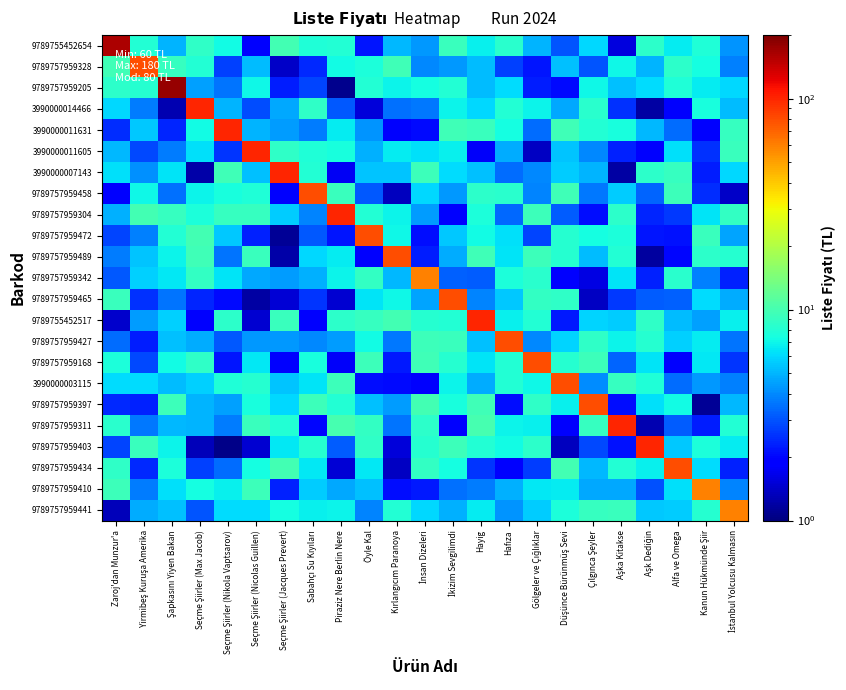

Reading left to right, extract all data points from this chart.

9789755452654: Zaroj'dan Munzur'a=160.0	Yirmibeş Kuruşa Amerika=8.0	Şapkasını Yiyen Bakan=4.9	Seçme Şiirler (Max Jacob)=8.7	Seçme Şiirler (Nikola Vaptsarov)=7.3	Seçme Şiirler (Nicolas Guillen)=1.8	Seçme Şiirler (Jacques Prevert)=9.8	Sabahçı Su Kıyıları=7.9	Piraziz Nere Berlin Nere=8.1	Öyle Kal=2.2	Kırlangıcım Paranoya=5.1	İnsan Dizeleri=4.3	İkizim Sevgilimdi=9.3	Hayig=6.8	Hafıza=8.4	Gölgeler ve Çığlıklar=5.0	Düşünce Bürünmüş Sevi=3.0	Çılgınca Şeyler=6.0	Aşka Kitakse=1.6	Aşk Dediğin=8.4	Alfa ve Omega=6.7	Kanun Hükmünde Şiir=7.8	İstanbul Yolcusu Kalmasın=4.2
9789757959328: Zaroj'dan Munzur'a=9.7	Yirmibeş Kuruşa Amerika=80.0	Şapkasını Yiyen Bakan=9.0	Seçme Şiirler (Max Jacob)=8.0	Seçme Şiirler (Nikola Vaptsarov)=2.8	Seçme Şiirler (Nicolas Guillen)=5.2	Seçme Şiirler (Jacques Prevert)=1.4	Sabahçı Su Kıyıları=2.4	Piraziz Nere Berlin Nere=7.1	Öyle Kal=7.7	Kırlangıcım Paranoya=9.7	İnsan Dizeleri=3.9	İkizim Sevgilimdi=4.3	Hayig=5.2	Hafıza=2.7	Gölgeler ve Çığlıklar=2.2	Düşünce Bürünmüş Sevi=5.3	Çılgınca Şeyler=3.0	Aşka Kitakse=7.0	Aşk Dediğin=4.9	Alfa ve Omega=8.5	Kanun Hükmünde Şiir=7.3	İstanbul Yolcusu Kalmasın=3.8
9789757959205: Zaroj'dan Munzur'a=8.5	Yirmibeş Kuruşa Amerika=8.2	Şapkasını Yiyen Bakan=180.0	Seçme Şiirler (Max Jacob)=4.5	Seçme Şiirler (Nikola Vaptsarov)=3.6	Seçme Şiirler (Nicolas Guillen)=7.1	Seçme Şiirler (Jacques Prevert)=2.3	Sabahçı Su Kıyıları=2.8	Piraziz Nere Berlin Nere=1.1	Öyle Kal=8.1	Kırlangıcım Paranoya=7.0	İnsan Dizeleri=7.3	İkizim Sevgilimdi=8.0	Hayig=5.1	Hafıza=6.1	Gölgeler ve Çığlıklar=2.3	Düşünce Bürünmüş Sevi=2.0	Çılgınca Şeyler=7.0	Aşka Kitakse=5.2	Aşk Dediğin=6.1	Alfa ve Omega=7.9	Kanun Hükmünde Şiir=6.7	İstanbul Yolcusu Kalmasın=6.0
3990000014466: Zaroj'dan Munzur'a=6.0	Yirmibeş Kuruşa Amerika=3.7	Şapkasını Yiyen Bakan=1.3	Seçme Şiirler (Max Jacob)=100.0	Seçme Şiirler (Nikola Vaptsarov)=4.9	Seçme Şiirler (Nicolas Guillen)=2.9	Seçme Şiirler (Jacques Prevert)=4.7	Sabahçı Su Kıyıları=8.7	Piraziz Nere Berlin Nere=3.1	Öyle Kal=1.5	Kırlangıcım Paranoya=3.5	İnsan Dizeleri=3.6	İkizim Sevgilimdi=7.0	Hayig=6.0	Hafıza=8.1	Gölgeler ve Çığlıklar=7.0	Düşünce Bürünmüş Sevi=4.7	Çılgınca Şeyler=8.3	Aşka Kitakse=2.5	Aşk Dediğin=1.2	Alfa ve Omega=1.8	Kanun Hükmünde Şiir=7.5	İstanbul Yolcusu Kalmasın=5.2
3990000011631: Zaroj'dan Munzur'a=2.5	Yirmibeş Kuruşa Amerika=5.5	Şapkasını Yiyen Bakan=2.4	Seçme Şiirler (Max Jacob)=7.3	Seçme Şiirler (Nikola Vaptsarov)=100.0	Seçme Şiirler (Nicolas Guillen)=5.0	Seçme Şiirler (Jacques Prevert)=4.4	Sabahçı Su Kıyıları=3.7	Piraziz Nere Berlin Nere=6.7	Öyle Kal=4.3	Kırlangıcım Paranoya=1.8	İnsan Dizeleri=2.1	İkizim Sevgilimdi=9.7	Hayig=9.2	Hafıza=7.3	Gölgeler ve Çığlıklar=3.4	Düşünce Bürünmüş Sevi=9.7	Çılgınca Şeyler=8.0	Aşka Kitakse=7.5	Aşk Dediğin=5.0	Alfa ve Omega=3.5	Kanun Hükmünde Şiir=1.9	İstanbul Yolcusu Kalmasın=9.1
3990000011605: Zaroj'dan Munzur'a=5.1	Yirmibeş Kuruşa Amerika=2.8	Şapkasını Yiyen Bakan=3.8	Seçme Şiirler (Max Jacob)=6.2	Seçme Şiirler (Nikola Vaptsarov)=2.6	Seçme Şiirler (Nicolas Guillen)=100.0	Seçme Şiirler (Jacques Prevert)=8.7	Sabahçı Su Kıyıları=7.8	Piraziz Nere Berlin Nere=7.5	Öyle Kal=4.9	Kırlangıcım Paranoya=6.6	İnsan Dizeleri=6.3	İkizim Sevgilimdi=6.8	Hayig=1.8	Hafıza=4.7	Gölgeler ve Çığlıklar=1.4	Düşünce Bürünmüş Sevi=5.4	Çılgınca Şeyler=4.0	Aşka Kitakse=2.3	Aşk Dediğin=1.9	Alfa ve Omega=6.3	Kanun Hükmünde Şiir=2.5	İstanbul Yolcusu Kalmasın=9.3
3990000007143: Zaroj'dan Munzur'a=6.2	Yirmibeş Kuruşa Amerika=4.1	Şapkasını Yiyen Bakan=6.3	Seçme Şiirler (Max Jacob)=1.2	Seçme Şiirler (Nikola Vaptsarov)=9.6	Seçme Şiirler (Nicolas Guillen)=5.3	Seçme Şiirler (Jacques Prevert)=100.0	Sabahçı Su Kıyıları=8.0	Piraziz Nere Berlin Nere=1.7	Öyle Kal=5.4	Kırlangıcım Paranoya=5.4	İnsan Dizeleri=9.4	İkizim Sevgilimdi=6.1	Hayig=5.3	Hafıza=3.4	Gölgeler ve Çığlıklar=4.0	Düşünce Bürünmüş Sevi=5.7	Çılgınca Şeyler=5.0	Aşka Kitakse=1.2	Aşk Dediğin=8.4	Alfa ve Omega=9.1	Kanun Hükmünde Şiir=2.3	İstanbul Yolcusu Kalmasın=6.0
9789757959458: Zaroj'dan Munzur'a=2.0	Yirmibeş Kuruşa Amerika=7.1	Şapkasını Yiyen Bakan=3.5	Seçme Şiirler (Max Jacob)=6.9	Seçme Şiirler (Nikola Vaptsarov)=7.5	Seçme Şiirler (Nicolas Guillen)=7.9	Seçme Şiirler (Jacques Prevert)=2.0	Sabahçı Su Kıyıları=80.0	Piraziz Nere Berlin Nere=9.2	Öyle Kal=3.1	Kırlangıcım Paranoya=1.3	İnsan Dizeleri=6.0	İkizim Sevgilimdi=4.3	Hayig=8.5	Hafıza=8.3	Gölgeler ve Çığlıklar=3.9	Düşünce Bürünmüş Sevi=9.6	Çılgınca Şeyler=3.6	Aşka Kitakse=5.6	Aşk Dediğin=3.3	Alfa ve Omega=9.4	Kanun Hükmünde Şiir=2.5	İstanbul Yolcusu Kalmasın=1.4
9789757959304: Zaroj'dan Munzur'a=4.9	Yirmibeş Kuruşa Amerika=9.9	Şapkasını Yiyen Bakan=9.0	Seçme Şiirler (Max Jacob)=7.7	Seçme Şiirler (Nikola Vaptsarov)=9.0	Seçme Şiirler (Nicolas Guillen)=9.0	Seçme Şiirler (Jacques Prevert)=5.7	Sabahçı Su Kıyıları=3.8	Piraziz Nere Berlin Nere=100.0	Öyle Kal=7.9	Kırlangıcım Paranoya=7.0	İnsan Dizeleri=4.4	İkizim Sevgilimdi=1.9	Hayig=7.7	Hafıza=3.4	Gölgeler ve Çığlıklar=9.4	Düşünce Bürünmüş Sevi=3.2	Çılgınca Şeyler=2.1	Aşka Kitakse=8.5	Aşk Dediğin=2.4	Alfa ve Omega=2.6	Kanun Hükmünde Şiir=6.4	İstanbul Yolcusu Kalmasın=8.9
9789757959472: Zaroj'dan Munzur'a=2.8	Yirmibeş Kuruşa Amerika=3.8	Şapkasını Yiyen Bakan=8.0	Seçme Şiirler (Max Jacob)=9.7	Seçme Şiirler (Nikola Vaptsarov)=5.5	Seçme Şiirler (Nicolas Guillen)=2.3	Seçme Şiirler (Jacques Prevert)=1.1	Sabahçı Su Kıyıları=3.1	Piraziz Nere Berlin Nere=2.2	Öyle Kal=80.0	Kırlangıcım Paranoya=7.1	İnsan Dizeleri=2.1	İkizim Sevgilimdi=5.6	Hayig=7.2	Hafıza=6.2	Gölgeler ve Çığlıklar=2.8	Düşünce Bürünmüş Sevi=8.2	Çılgınca Şeyler=7.4	Aşka Kitakse=7.7	Aşk Dediğin=2.2	Alfa ve Omega=2.1	Kanun Hükmünde Şiir=9.3	İstanbul Yolcusu Kalmasın=4.6
9789757959489: Zaroj'dan Munzur'a=3.7	Yirmibeş Kuruşa Amerika=5.4	Şapkasını Yiyen Bakan=7.0	Seçme Şiirler (Max Jacob)=9.6	Seçme Şiirler (Nikola Vaptsarov)=3.6	Seçme Şiirler (Nicolas Guillen)=9.3	Seçme Şiirler (Jacques Prevert)=1.2	Sabahçı Su Kıyıları=6.0	Piraziz Nere Berlin Nere=6.7	Öyle Kal=2.0	Kırlangıcım Paranoya=80.0	İnsan Dizeleri=2.3	İkizim Sevgilimdi=4.8	Hayig=9.7	Hafıza=6.4	Gölgeler ve Çığlıklar=9.4	Düşünce Bürünmüş Sevi=8.2	Çılgınca Şeyler=5.2	Aşka Kitakse=8.1	Aşk Dediğin=1.2	Alfa ve Omega=2.0	Kanun Hükmünde Şiir=8.5	İstanbul Yolcusu Kalmasın=8.2
9789757959342: Zaroj'dan Munzur'a=3.1	Yirmibeş Kuruşa Amerika=5.8	Şapkasını Yiyen Bakan=6.5	Seçme Şiirler (Max Jacob)=8.8	Seçme Şiirler (Nikola Vaptsarov)=6.4	Seçme Şiirler (Nicolas Guillen)=4.7	Seçme Şiirler (Jacques Prevert)=4.4	Sabahçı Su Kıyıları=4.8	Piraziz Nere Berlin Nere=6.9	Öyle Kal=8.8	Kırlangıcım Paranoya=5.1	İnsan Dizeleri=60.0	İkizim Sevgilimdi=3.2	Hayig=3.1	Hafıza=7.7	Gölgeler ve Çığlıklar=8.3	Düşünce Bürünmüş Sevi=1.9	Çılgınca Şeyler=1.6	Aşka Kitakse=6.3	Aşk Dediğin=2.3	Alfa ve Omega=8.4	Kanun Hükmünde Şiir=3.8	İstanbul Yolcusu Kalmasın=2.3
9789757959465: Zaroj'dan Munzur'a=9.3	Yirmibeş Kuruşa Amerika=2.5	Şapkasını Yiyen Bakan=3.6	Seçme Şiirler (Max Jacob)=2.4	Seçme Şiirler (Nikola Vaptsarov)=2.0	Seçme Şiirler (Nicolas Guillen)=1.2	Seçme Şiirler (Jacques Prevert)=1.5	Sabahçı Su Kıyıları=2.6	Piraziz Nere Berlin Nere=1.5	Öyle Kal=6.3	Kırlangıcım Paranoya=7.1	İnsan Dizeleri=4.5	İkizim Sevgilimdi=80.0	Hayig=3.9	Hafıza=5.5	Gölgeler ve Çığlıklar=8.9	Düşünce Bürünmüş Sevi=8.7	Çılgınca Şeyler=1.4	Aşka Kitakse=2.6	Aşk Dediğin=3.1	Alfa ve Omega=3.2	Kanun Hükmünde Şiir=6.1	İstanbul Yolcusu Kalmasın=4.7
9789755452517: Zaroj'dan Munzur'a=1.4	Yirmibeş Kuruşa Amerika=4.4	Şapkasını Yiyen Bakan=5.7	Seçme Şiirler (Max Jacob)=1.9	Seçme Şiirler (Nikola Vaptsarov)=8.5	Seçme Şiirler (Nicolas Guillen)=1.5	Seçme Şiirler (Jacques Prevert)=9.3	Sabahçı Su Kıyıları=1.9	Piraziz Nere Berlin Nere=8.6	Öyle Kal=9.1	Kırlangıcım Paranoya=9.8	İnsan Dizeleri=8.2	İkizim Sevgilimdi=8.0	Hayig=100.0	Hafıza=6.8	Gölgeler ve Çığlıklar=8.0	Düşünce Bürünmüş Sevi=2.2	Çılgınca Şeyler=5.8	Aşka Kitakse=5.6	Aşk Dediğin=8.7	Alfa ve Omega=5.2	Kanun Hükmünde Şiir=4.5	İstanbul Yolcusu Kalmasın=6.8
9789757959427: Zaroj'dan Munzur'a=3.4	Yirmibeş Kuruşa Amerika=2.3	Şapkasını Yiyen Bakan=5.3	Seçme Şiirler (Max Jacob)=4.8	Seçme Şiirler (Nikola Vaptsarov)=3.1	Seçme Şiirler (Nicolas Guillen)=4.3	Seçme Şiirler (Jacques Prevert)=4.3	Sabahçı Su Kıyıları=3.9	Piraziz Nere Berlin Nere=4.4	Öyle Kal=7.2	Kırlangıcım Paranoya=3.7	İnsan Dizeleri=9.5	İkizim Sevgilimdi=9.2	Hayig=5.3	Hafıza=80.0	Gölgeler ve Çığlıklar=4.0	Düşünce Bürünmüş Sevi=5.8	Çılgınca Şeyler=8.6	Aşka Kitakse=6.9	Aşk Dediğin=8.2	Alfa ve Omega=5.8	Kanun Hükmünde Şiir=6.7	İstanbul Yolcusu Kalmasın=3.6
9789757959168: Zaroj'dan Munzur'a=7.6	Yirmibeş Kuruşa Amerika=2.8	Şapkasını Yiyen Bakan=7.3	Seçme Şiirler (Max Jacob)=8.7	Seçme Şiirler (Nikola Vaptsarov)=2.2	Seçme Şiirler (Nicolas Guillen)=6.5	Seçme Şiirler (Jacques Prevert)=1.9	Sabahçı Su Kıyıları=7.5	Piraziz Nere Berlin Nere=1.8	Öyle Kal=9.4	Kırlangıcım Paranoya=2.2	İnsan Dizeleri=9.6	İkizim Sevgilimdi=8.2	Hayig=6.3	Hafıza=8.0	Gölgeler ve Çığlıklar=80.0	Düşünce Bürünmüş Sevi=8.2	Çılgınca Şeyler=9.5	Aşka Kitakse=3.3	Aşk Dediğin=6.3	Alfa ve Omega=1.9	Kanun Hükmünde Şiir=6.5	İstanbul Yolcusu Kalmasın=2.5
3990000003115: Zaroj'dan Munzur'a=6.1	Yirmibeş Kuruşa Amerika=6.2	Şapkasını Yiyen Bakan=5.2	Seçme Şiirler (Max Jacob)=5.7	Seçme Şiirler (Nikola Vaptsarov)=7.9	Seçme Şiirler (Nicolas Guillen)=8.2	Seçme Şiirler (Jacques Prevert)=5.4	Sabahçı Su Kıyıları=6.4	Piraziz Nere Berlin Nere=9.4	Öyle Kal=2.1	Kırlangıcım Paranoya=2.1	İnsan Dizeleri=1.8	İkizim Sevgilimdi=6.9	Hayig=4.8	Hafıza=8.0	Gölgeler ve Çığlıklar=7.0	Düşünce Bürünmüş Sevi=80.0	Çılgınca Şeyler=4.0	Aşka Kitakse=9.1	Aşk Dediğin=7.9	Alfa ve Omega=3.4	Kanun Hükmünde Şiir=4.3	İstanbul Yolcusu Kalmasın=3.8
9789757959397: Zaroj'dan Munzur'a=2.4	Yirmibeş Kuruşa Amerika=2.3	Şapkasını Yiyen Bakan=9.4	Seçme Şiirler (Max Jacob)=4.9	Seçme Şiirler (Nikola Vaptsarov)=4.4	Seçme Şiirler (Nicolas Guillen)=7.6	Seçme Şiirler (Jacques Prevert)=6.0	Sabahçı Su Kıyıları=9.4	Piraziz Nere Berlin Nere=8.0	Öyle Kal=5.3	Kırlangıcım Paranoya=4.4	İnsan Dizeleri=9.9	İkizim Sevgilimdi=7.5	Hayig=9.6	Hafıza=2.1	Gölgeler ve Çığlıklar=8.7	Düşünce Bürünmüş Sevi=6.7	Çılgınca Şeyler=80.0	Aşka Kitakse=2.1	Aşk Dediğin=6.3	Alfa ve Omega=7.2	Kanun Hükmünde Şiir=1.1	İstanbul Yolcusu Kalmasın=5.1
9789757959311: Zaroj'dan Munzur'a=8.4	Yirmibeş Kuruşa Amerika=3.7	Şapkasını Yiyen Bakan=5.1	Seçme Şiirler (Max Jacob)=5.0	Seçme Şiirler (Nikola Vaptsarov)=3.7	Seçme Şiirler (Nicolas Guillen)=9.3	Seçme Şiirler (Jacques Prevert)=8.0	Sabahçı Su Kıyıları=2.0	Piraziz Nere Berlin Nere=10.0	Öyle Kal=8.9	Kırlangıcım Paranoya=3.6	İnsan Dizeleri=8.5	İkizim Sevgilimdi=2.0	Hayig=10.0	Hafıza=7.0	Gölgeler ve Çığlıklar=6.9	Düşünce Bürünmüş Sevi=1.8	Çılgınca Şeyler=9.1	Aşka Kitakse=100.0	Aşk Dediğin=1.3	Alfa ve Omega=3.2	Kanun Hükmünde Şiir=2.3	İstanbul Yolcusu Kalmasın=8.0
9789757959403: Zaroj'dan Munzur'a=2.8	Yirmibeş Kuruşa Amerika=9.2	Şapkasını Yiyen Bakan=6.9	Seçme Şiirler (Max Jacob)=1.3	Seçme Şiirler (Nikola Vaptsarov)=1.0	Seçme Şiirler (Nicolas Guillen)=1.5	Seçme Şiirler (Jacques Prevert)=6.5	Sabahçı Su Kıyıları=8.2	Piraziz Nere Berlin Nere=3.1	Öyle Kal=8.6	Kırlangıcım Paranoya=1.5	İnsan Dizeleri=8.2	İkizim Sevgilimdi=9.4	Hayig=7.9	Hafıza=7.3	Gölgeler ve Çığlıklar=8.5	Düşünce Bürünmüş Sevi=1.4	Çılgınca Şeyler=2.8	Aşka Kitakse=2.1	Aşk Dediğin=100.0	Alfa ve Omega=5.5	Kanun Hükmünde Şiir=7.7	İstanbul Yolcusu Kalmasın=6.7
9789757959434: Zaroj'dan Munzur'a=8.7	Yirmibeş Kuruşa Amerika=2.4	Şapkasını Yiyen Bakan=7.6	Seçme Şiirler (Max Jacob)=2.7	Seçme Şiirler (Nikola Vaptsarov)=3.4	Seçme Şiirler (Nicolas Guillen)=7.4	Seçme Şiirler (Jacques Prevert)=9.8	Sabahçı Su Kıyıları=6.5	Piraziz Nere Berlin Nere=1.5	Öyle Kal=6.5	Kırlangıcım Paranoya=1.4	İnsan Dizeleri=9.0	İkizim Sevgilimdi=7.4	Hayig=2.6	Hafıza=1.8	Gölgeler ve Çığlıklar=2.7	Düşünce Bürünmüş Sevi=9.8	Çılgınca Şeyler=5.1	Aşka Kitakse=8.1	Aşk Dediğin=6.7	Alfa ve Omega=80.0	Kanun Hükmünde Şiir=6.2	İstanbul Yolcusu Kalmasın=2.3
9789757959410: Zaroj'dan Munzur'a=9.5	Yirmibeş Kuruşa Amerika=3.7	Şapkasını Yiyen Bakan=6.2	Seçme Şiirler (Max Jacob)=7.3	Seçme Şiirler (Nikola Vaptsarov)=6.8	Seçme Şiirler (Nicolas Guillen)=9.5	Seçme Şiirler (Jacques Prevert)=2.3	Sabahçı Su Kıyıları=5.6	Piraziz Nere Berlin Nere=4.6	Öyle Kal=5.3	Kırlangıcım Paranoya=2.1	İnsan Dizeleri=2.2	İkizim Sevgilimdi=3.5	Hayig=3.7	Hafıza=4.9	Gölgeler ve Çığlıklar=6.5	Düşünce Bürünmüş Sevi=6.7	Çılgınca Şeyler=4.7	Aşka Kitakse=4.7	Aşk Dediğin=3.0	Alfa ve Omega=6.3	Kanun Hükmünde Şiir=60.0	İstanbul Yolcusu Kalmasın=3.9
9789757959441: Zaroj'dan Munzur'a=1.3	Yirmibeş Kuruşa Amerika=4.8	Şapkasını Yiyen Bakan=5.3	Seçme Şiirler (Max Jacob)=3.0	Seçme Şiirler (Nikola Vaptsarov)=6.2	Seçme Şiirler (Nicolas Guillen)=6.1	Seçme Şiirler (Jacques Prevert)=7.3	Sabahçı Su Kıyıları=6.8	Piraziz Nere Berlin Nere=6.9	Öyle Kal=3.8	Kırlangıcım Paranoya=8.1	İnsan Dizeleri=5.9	İkizim Sevgilimdi=4.9	Hayig=6.6	Hafıza=4.2	Gölgeler ve Çığlıklar=5.6	Düşünce Bürünmüş Sevi=7.6	Çılgınca Şeyler=9.0	Aşka Kitakse=9.3	Aşk Dediğin=5.5	Alfa ve Omega=5.7	Kanun Hükmünde Şiir=8.2	İstanbul Yolcusu Kalmasın=60.0